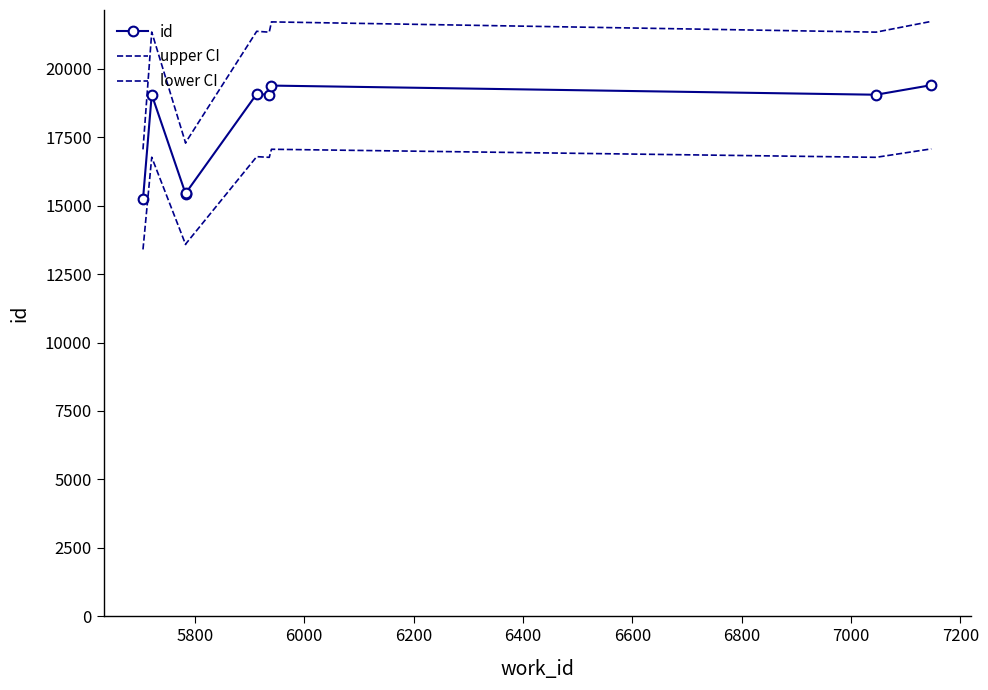

The lower CI series shows 7831.1 at 6800. True or false?

False